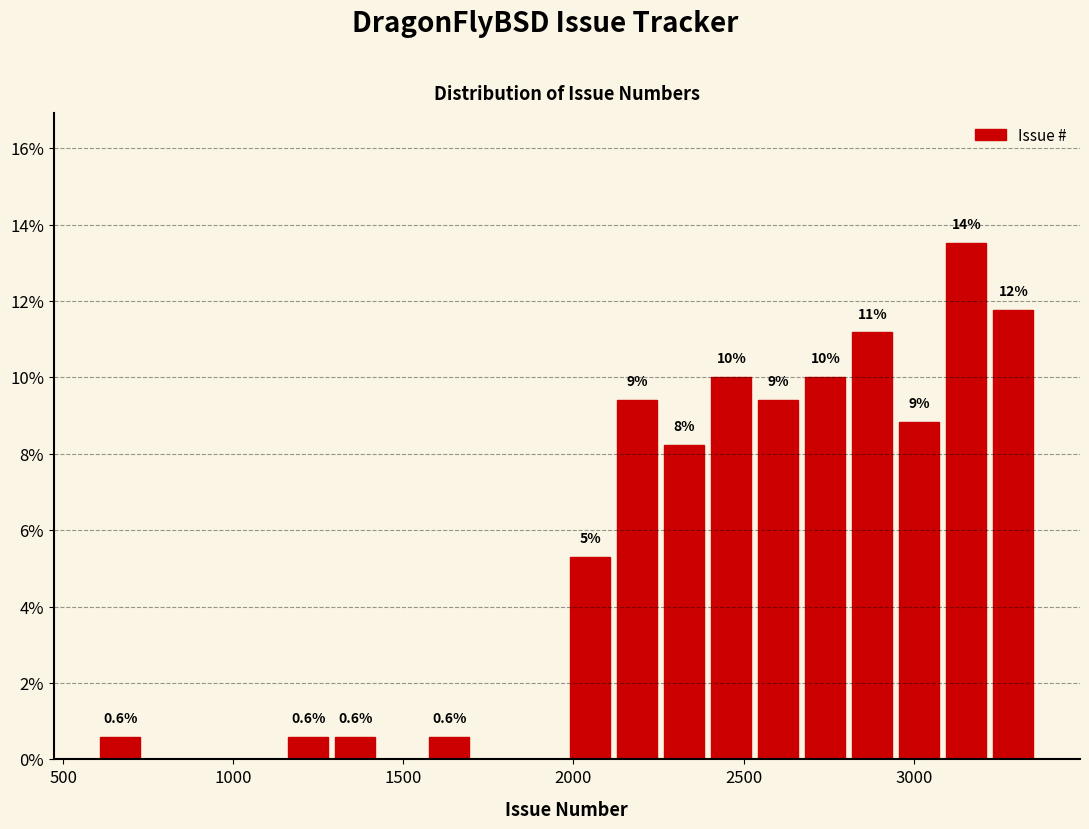

Around what value on the x-axis is the tallest bar? Give the approximate position of its centre, as read against the axis.

3150